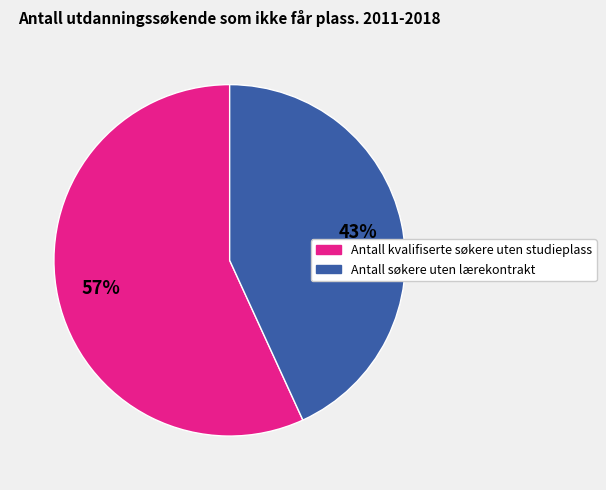

Is there a majority slice in this chart?

Yes